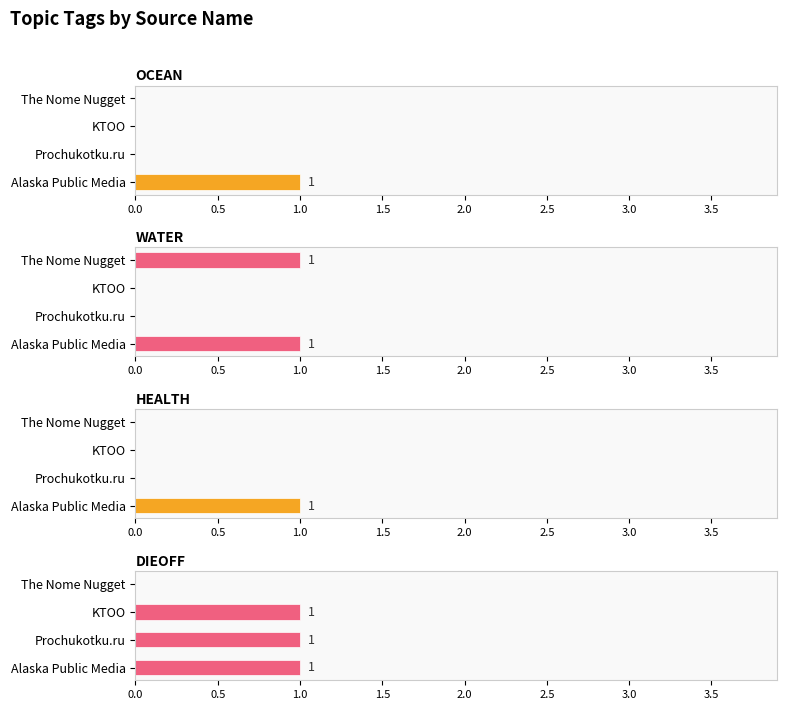

Reading left to right, list all the values displayed in this chart.

OCEAN: 1	0	0	0
WATER: 1	0	0	1
HEALTH: 1	0	0	0
DIEOFF: 1	1	1	0